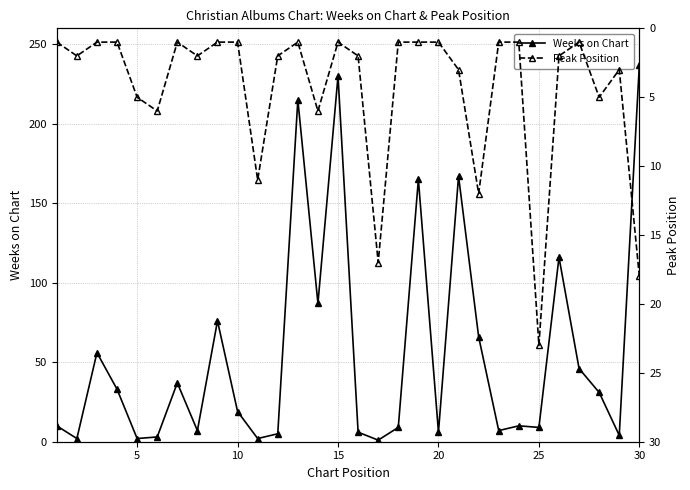

The Weeks on Chart series shows 237 at 30. True or false?

True